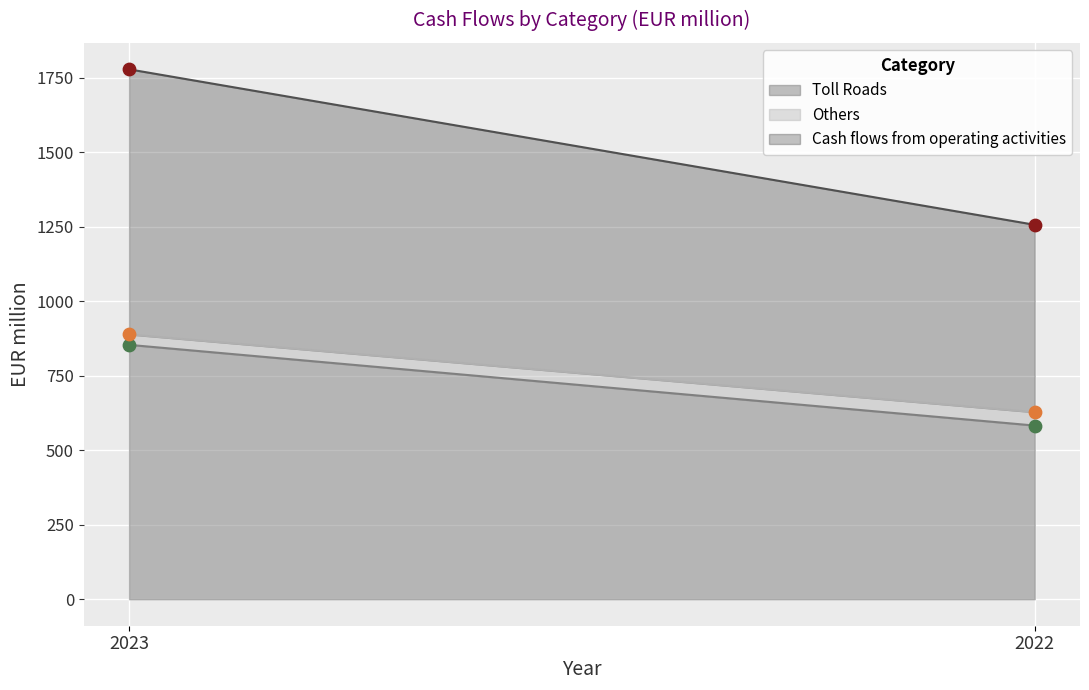

At which category is the sum across all series the highest?

2023